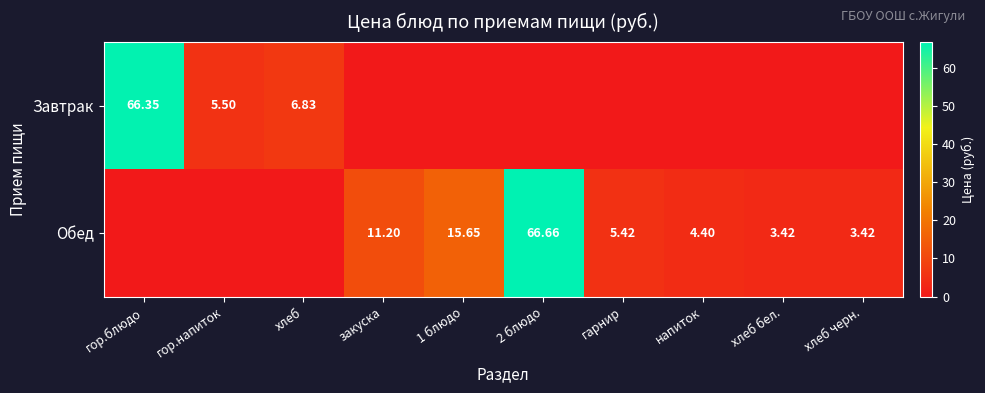

Which series has the largest total across all categories?

Обед